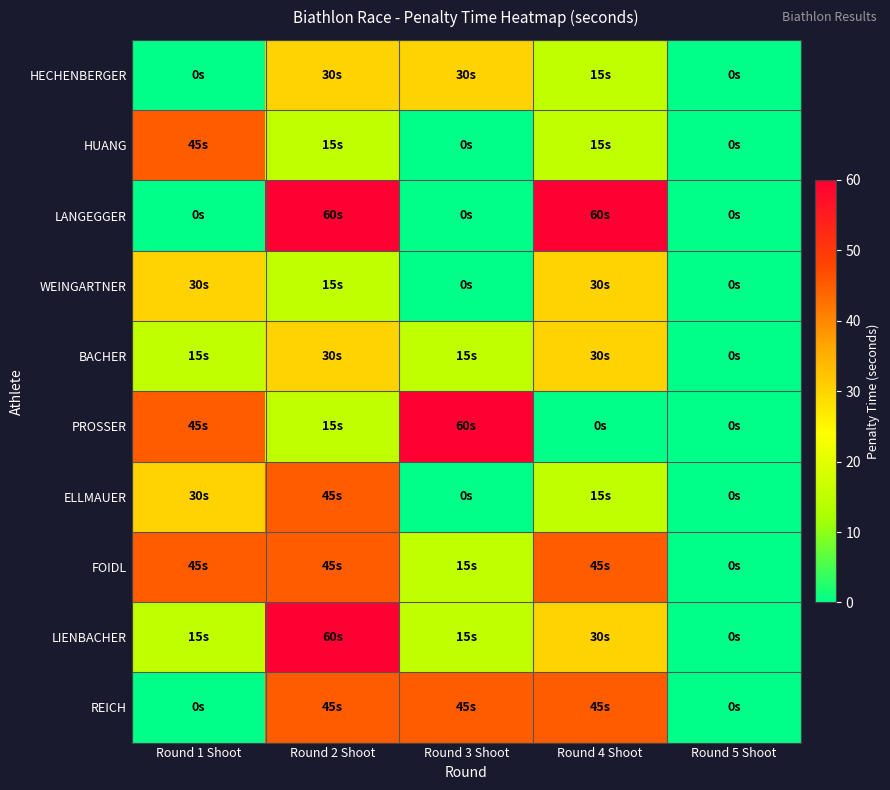

Which series has the largest total across all categories?

FOIDL